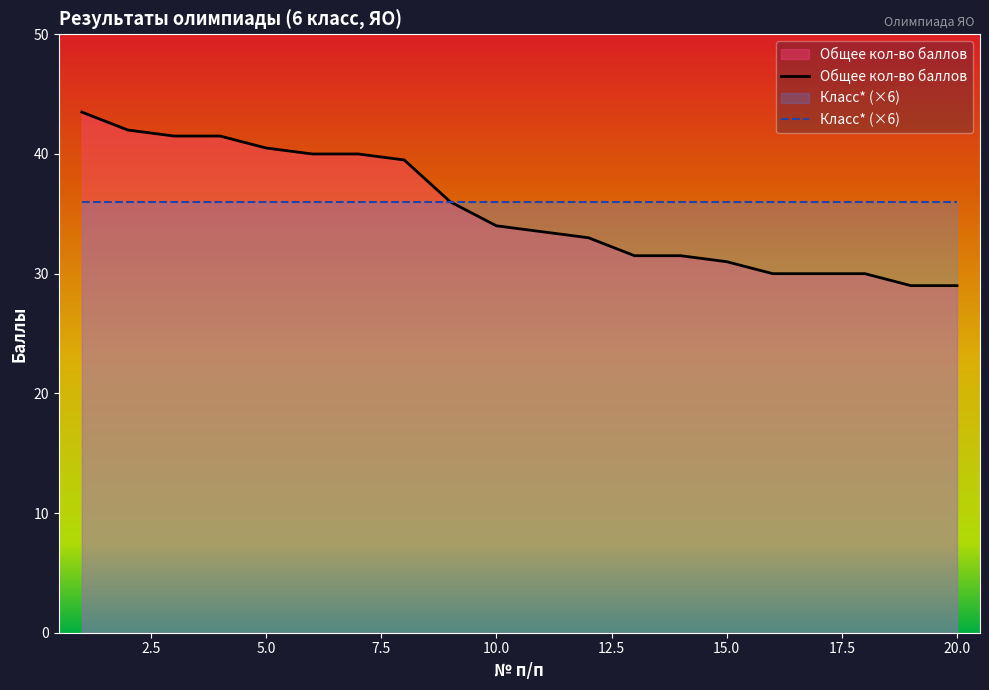

At which label is the value closest to 36?

9